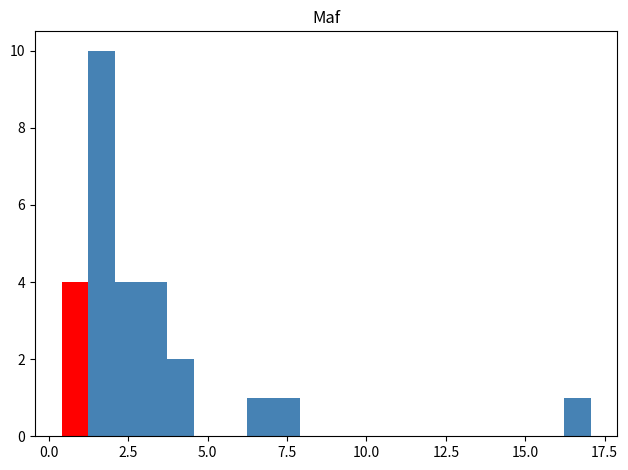

Read against the x-axis, roughly where is the centre of the tallest bar?

1.5